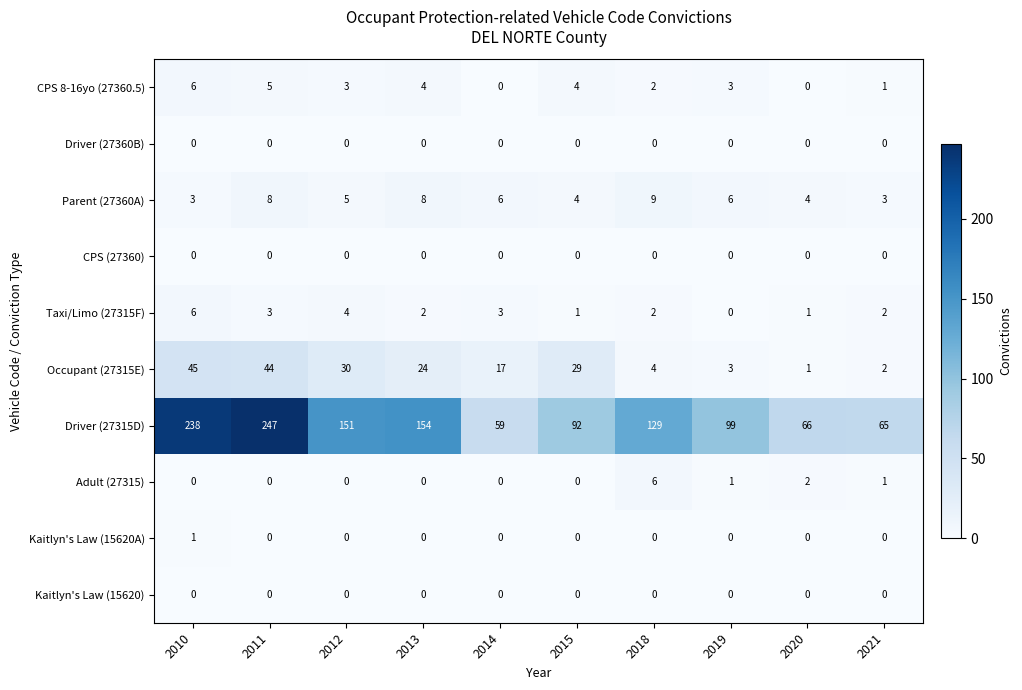

What is the greatest value displayed?

247